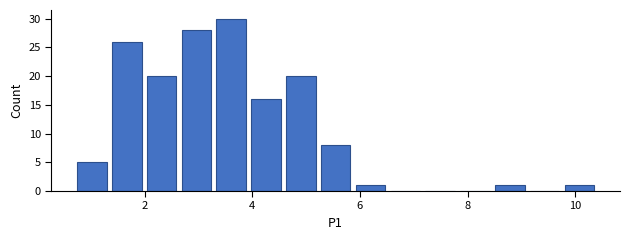

Around what value on the x-axis is the tallest bar? Give the approximate position of its centre, as read against the axis.

3.6